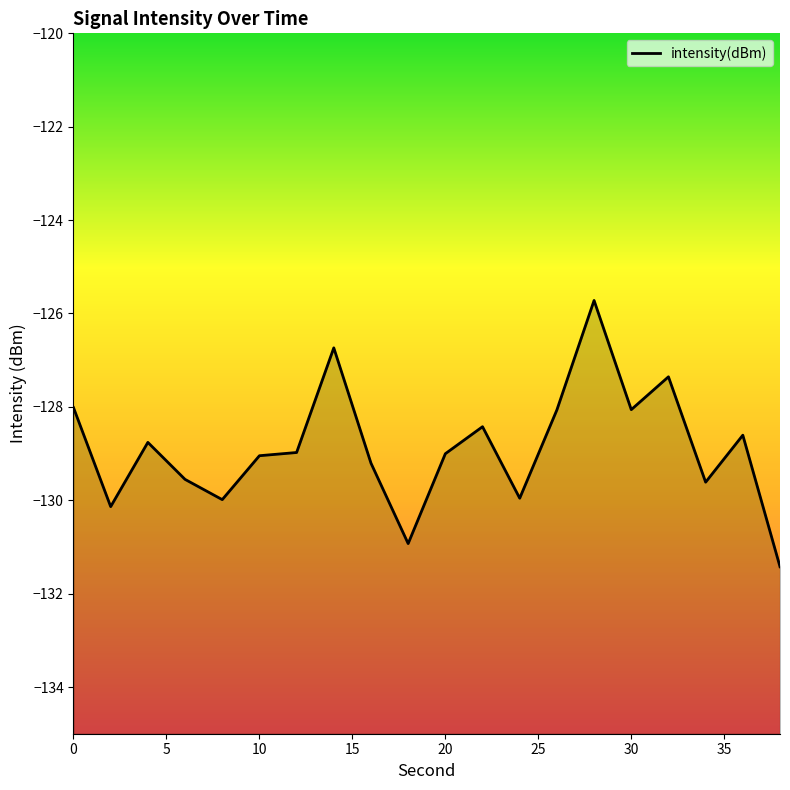

How many distinct data groups are displayed?

1